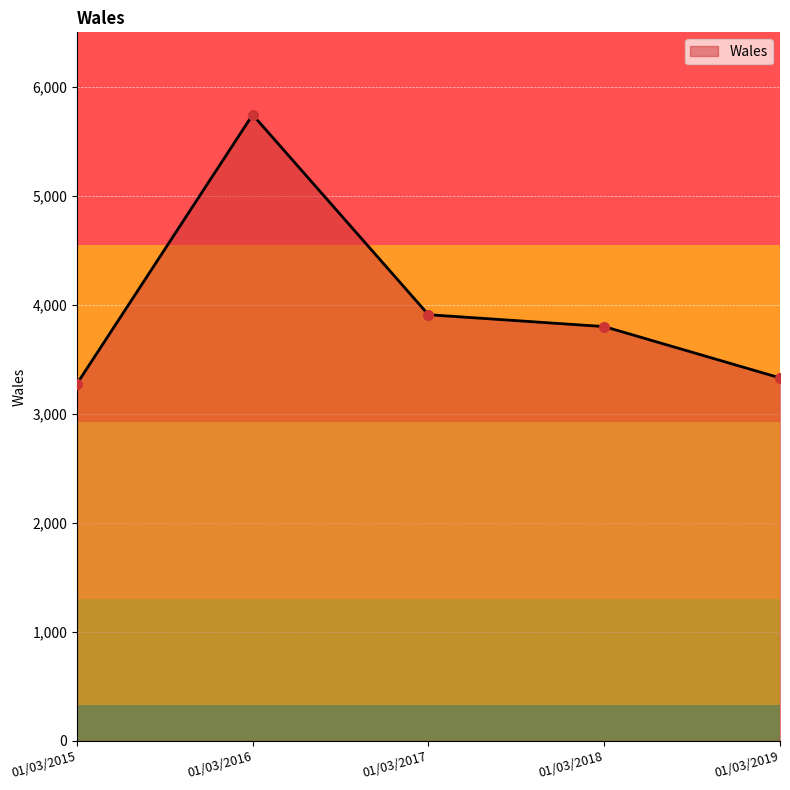

What is the greatest value displayed?

5744